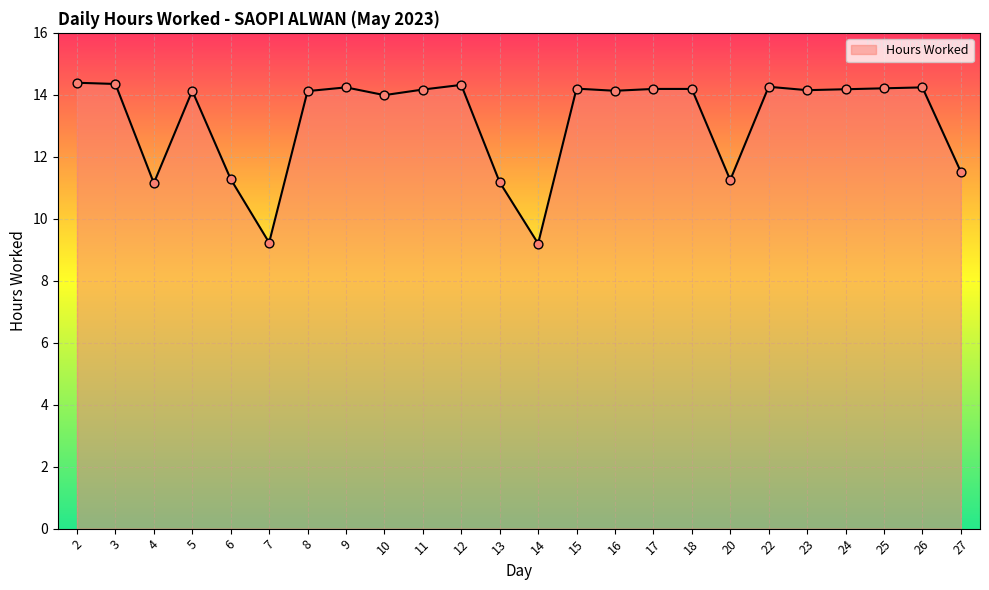

Which has a higher value, 27 or 24?

24